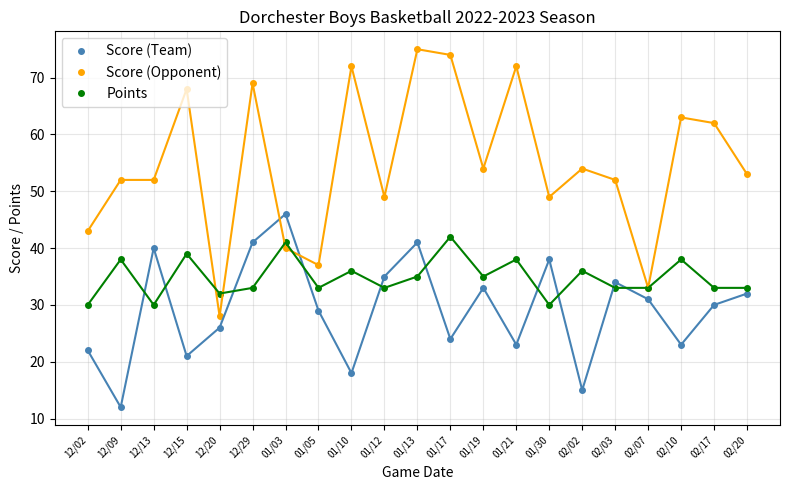

List the series in order of their peak value, lowest first.

Points, Score (Team), Score (Opponent)